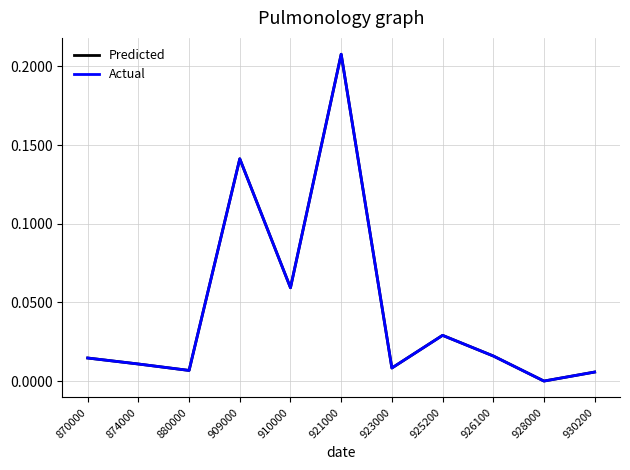

Reading right to left, extract all data points from this chart.

Predicted: 0.0	0.0	0.0	0.0	0.0	0.2	0.1	0.1	0.0	0.0	0.0
Actual: 0.0	0.0	0.0	0.0	0.0	0.2	0.1	0.1	0.0	0.0	0.0